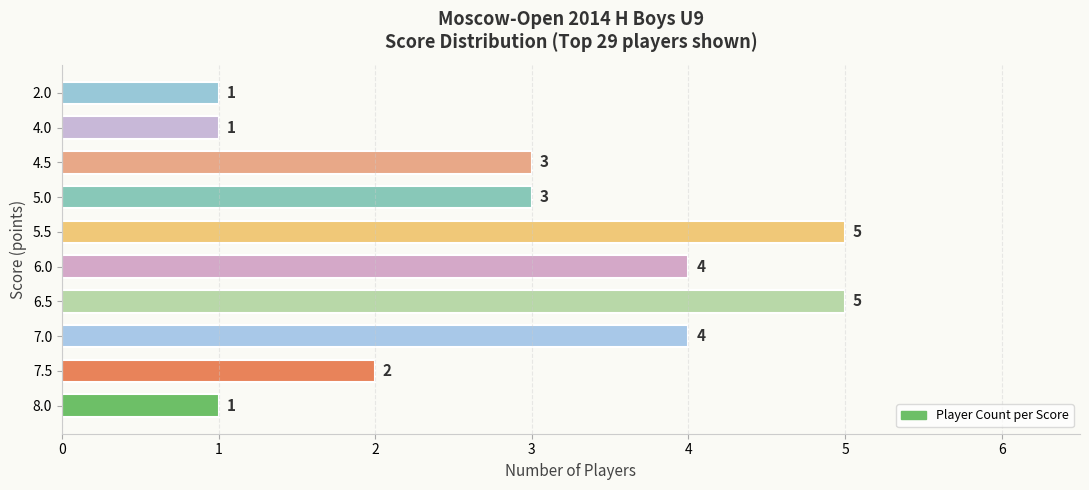

Is it true that the value at 6.5 is 3?

False